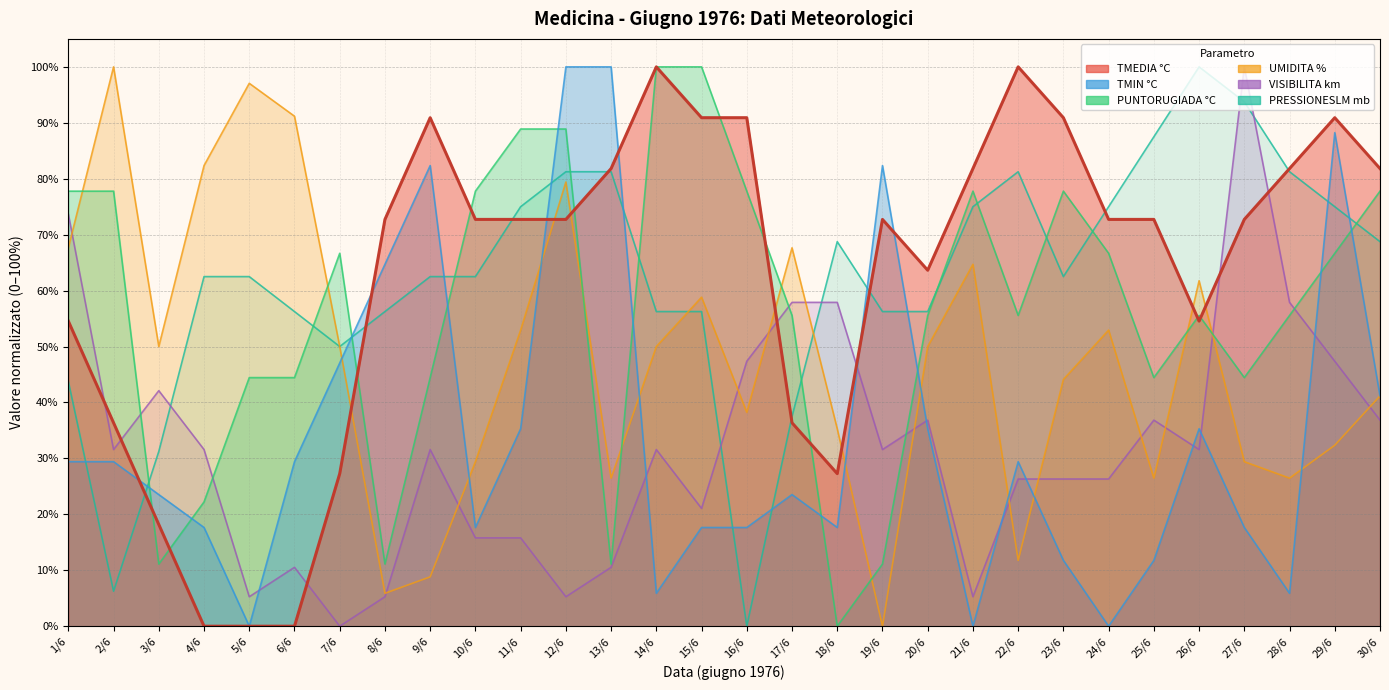

Reading right to left, what are all the values shown in this chart?

TMEDIA °C: 81.8	90.9	81.8	72.7	54.5	72.7	72.7	90.9	100.0	81.8	63.6	72.7	27.3	36.4	90.9	90.9	100.0	81.8	72.7	72.7	72.7	90.9	72.7	27.3	0.0	0.0	0.0	18.2	36.4	54.5
TMIN °C: 41.2	88.2	5.9	17.6	35.3	11.8	0.0	11.8	29.4	0.0	35.3	82.4	17.6	23.5	17.6	17.6	5.9	100.0	100.0	35.3	17.6	82.4	64.7	47.1	29.4	0.0	17.6	23.5	29.4	29.4
PUNTORUGIADA °C: 77.8	66.7	55.6	44.4	55.6	44.4	66.7	77.8	55.6	77.8	55.6	11.1	0.0	55.6	77.8	100.0	100.0	11.1	88.9	88.9	77.8	44.4	11.1	66.7	44.4	44.4	22.2	11.1	77.8	77.8
UMIDITA %: 41.2	32.4	26.5	29.4	61.8	26.5	52.9	44.1	11.8	64.7	50.0	0.0	35.3	67.6	38.2	58.8	50.0	26.5	79.4	52.9	29.4	8.8	5.9	50.0	91.2	97.1	82.4	50.0	100.0	67.6
VISIBILITA km: 36.8	47.4	57.9	100.0	31.6	36.8	26.3	26.3	26.3	5.3	36.8	31.6	57.9	57.9	47.4	21.1	31.6	10.5	5.3	15.8	15.8	31.6	5.3	0.0	10.5	5.3	31.6	42.1	31.6	73.7
PRESSIONESLM mb: 68.8	75.0	81.2	93.8	100.0	87.5	75.0	62.5	81.2	75.0	56.2	56.2	68.8	37.5	0.0	56.2	56.2	81.2	81.2	75.0	62.5	62.5	56.2	50.0	56.2	62.5	62.5	31.2	6.2	43.8